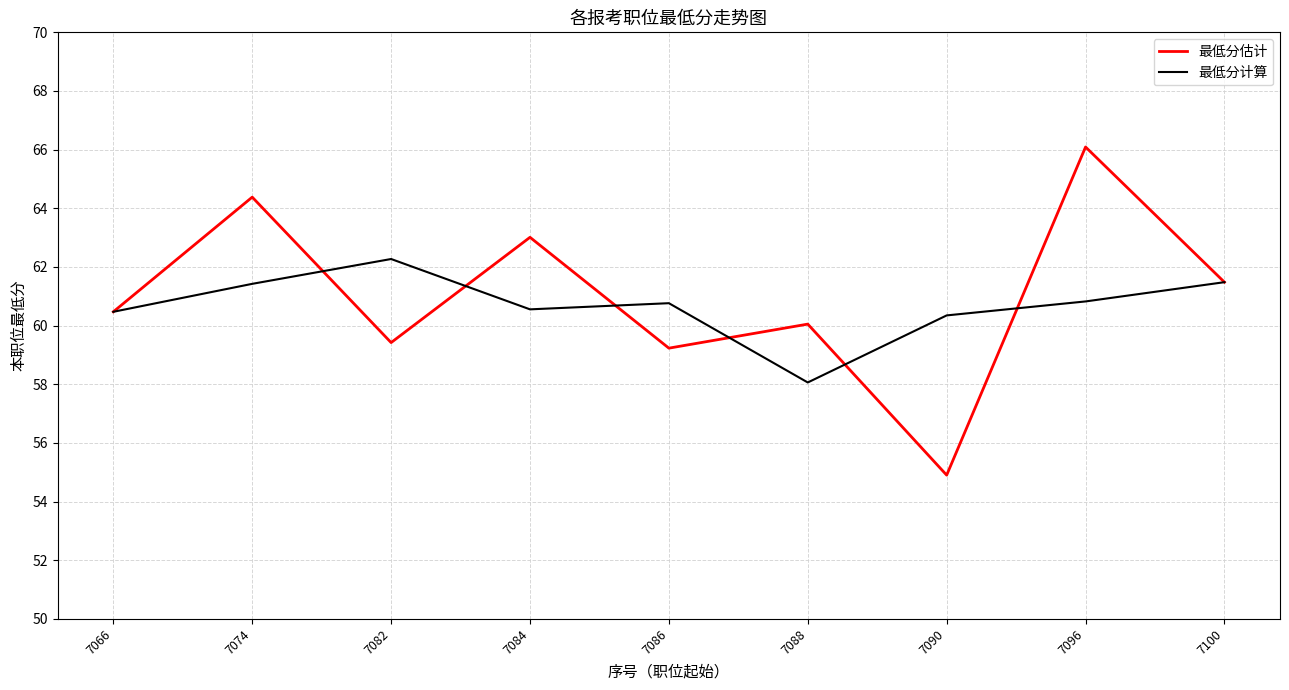

At which category is the sum across all series the highest?

7096